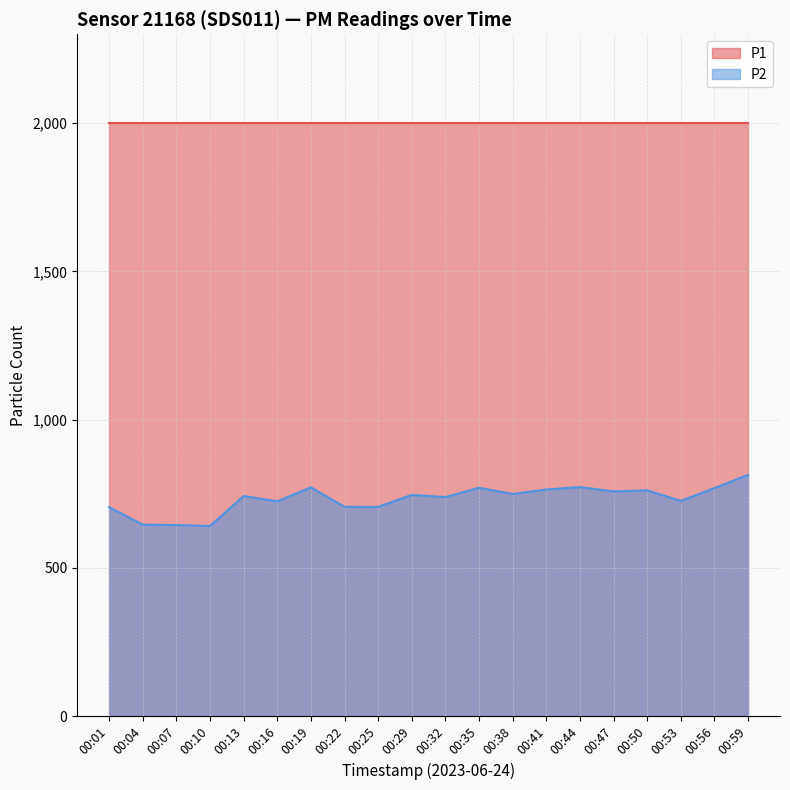

What is the approximate value at 00:56?

769.1